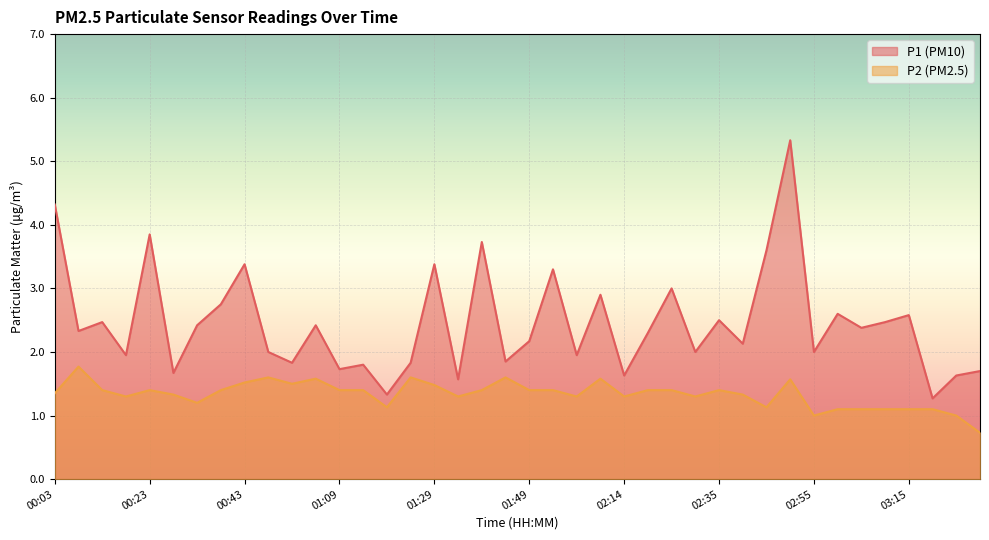

Does the chart display data point markers on the line(s)?

No